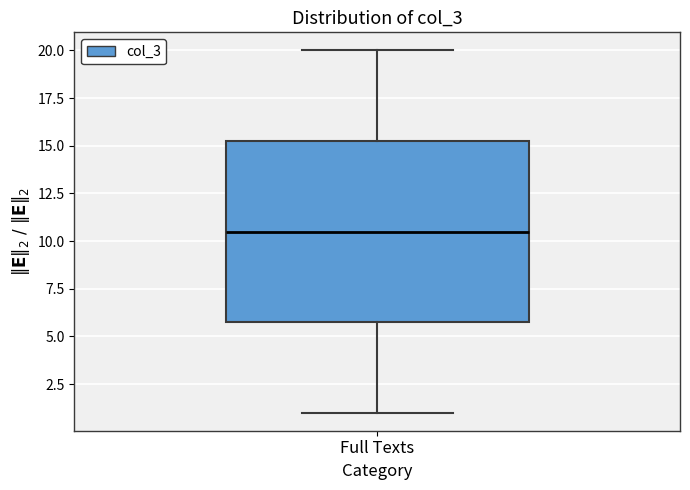

Read this box plot against the y-axis: the position of the median line, the range covered by the box, and the ends of both whiskers. The values are not printed on the chart, so give them approximately, as read against the axis.

median 10.5, box 6.0 to 15.5, whiskers 1.0 to 20.0